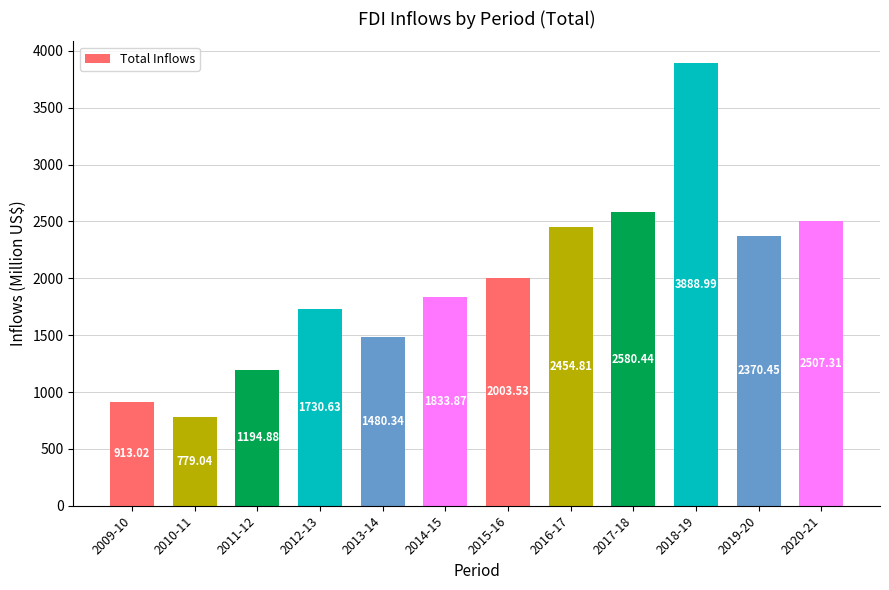

At which category does the chart reach its minimum across all series?

2010-11